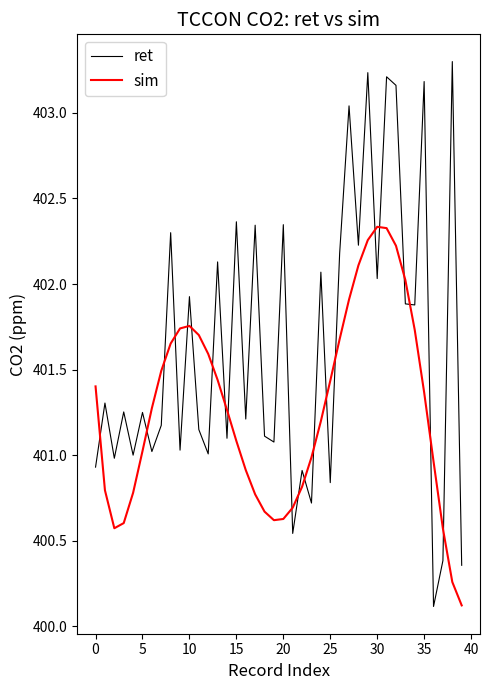

How many interior local valleys does the ret series have?

15